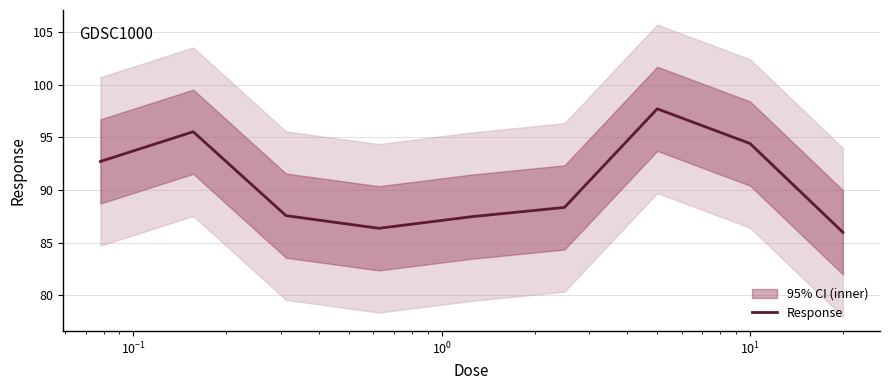

What is the difference between the maximum and minimum values?

11.7